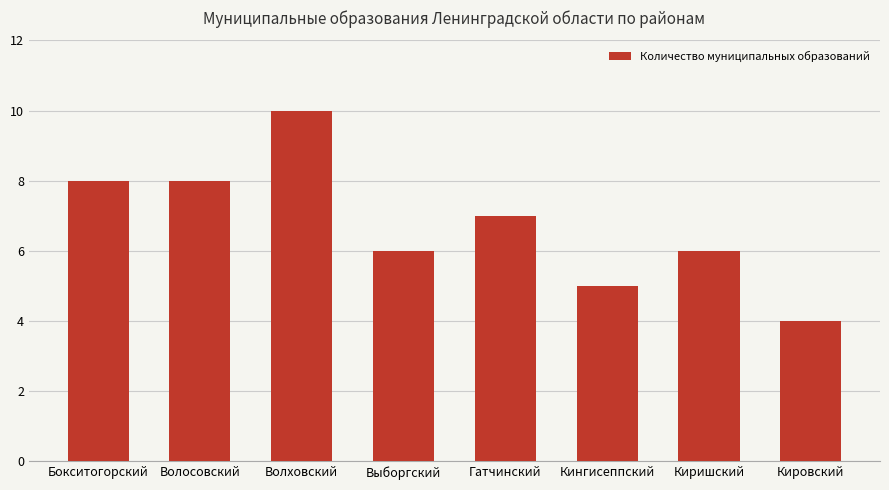

True or false: the data shows 9 at Выборгский.

False